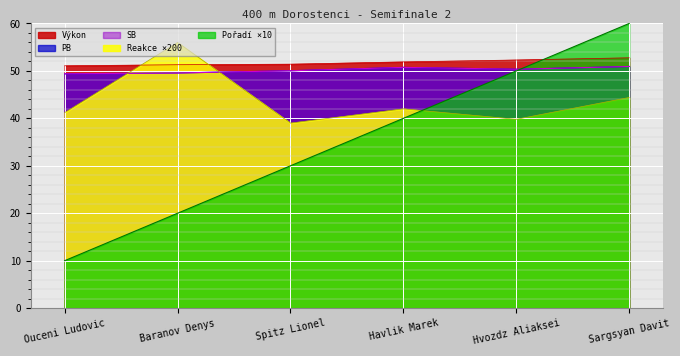

What is the label of the 4th point from the left?

Havlik Marek